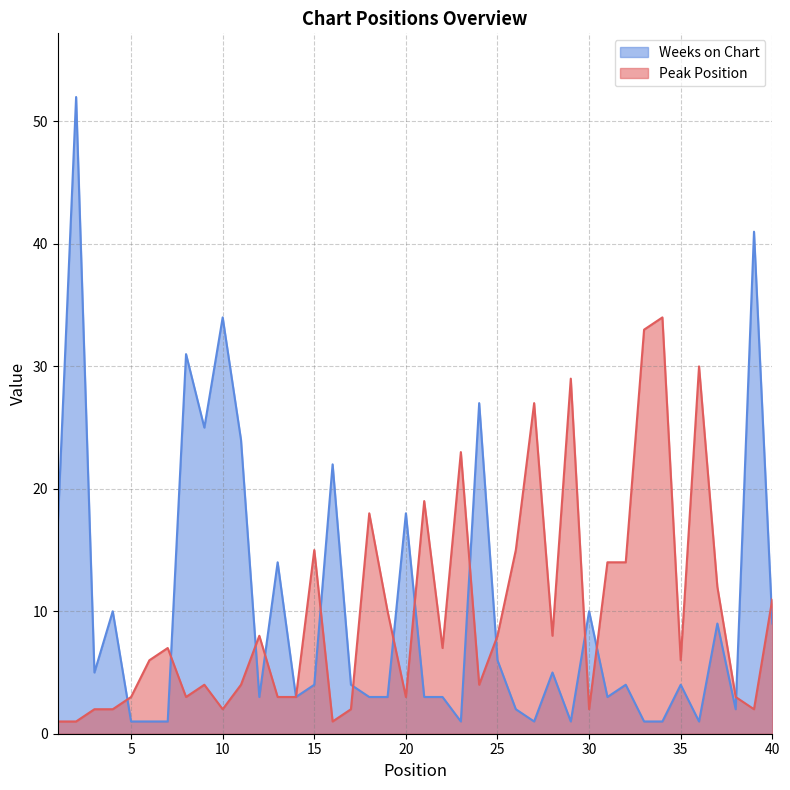

Which series ends up on top after the final intersection of Weeks on Chart and Peak Position?

Peak Position